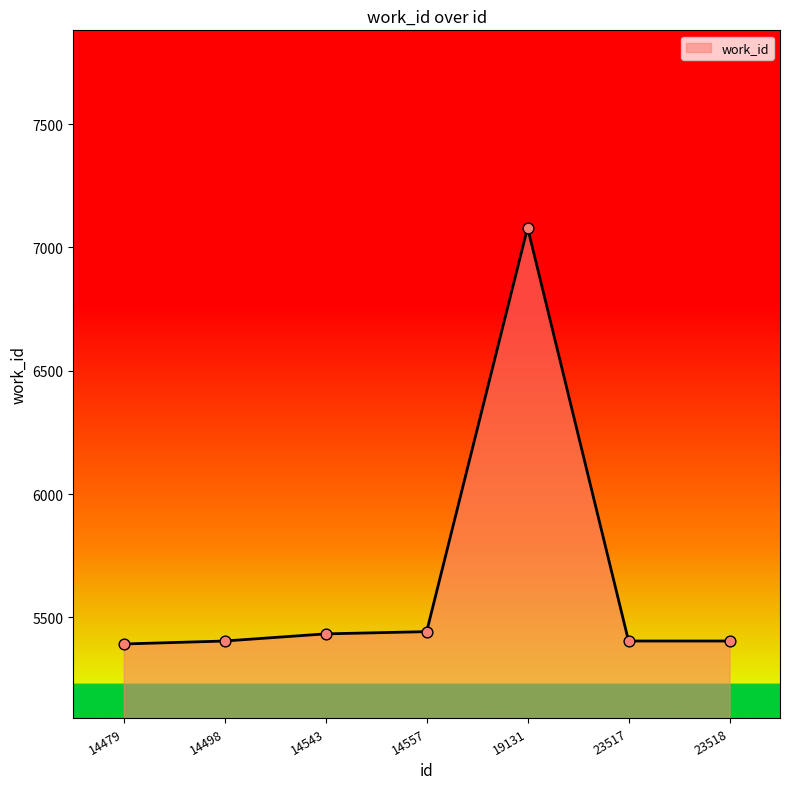

Approximately how many times larger is the value at 19131 compared to 14479?

1.3